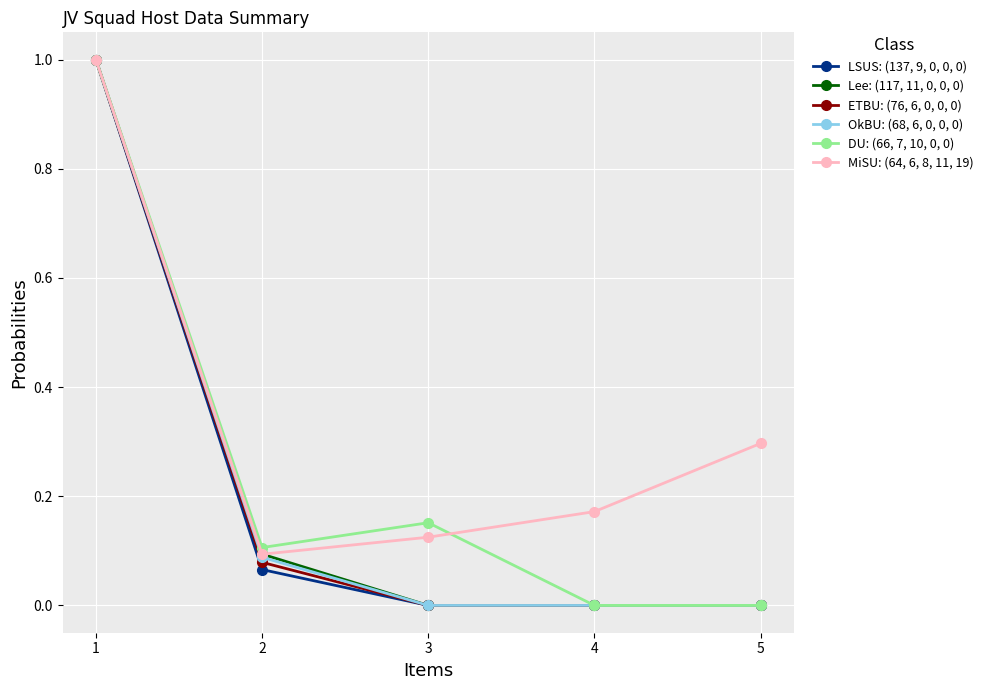

Which series has the largest total across all categories?

MiSU: (64, 6, 8, 11, 19)